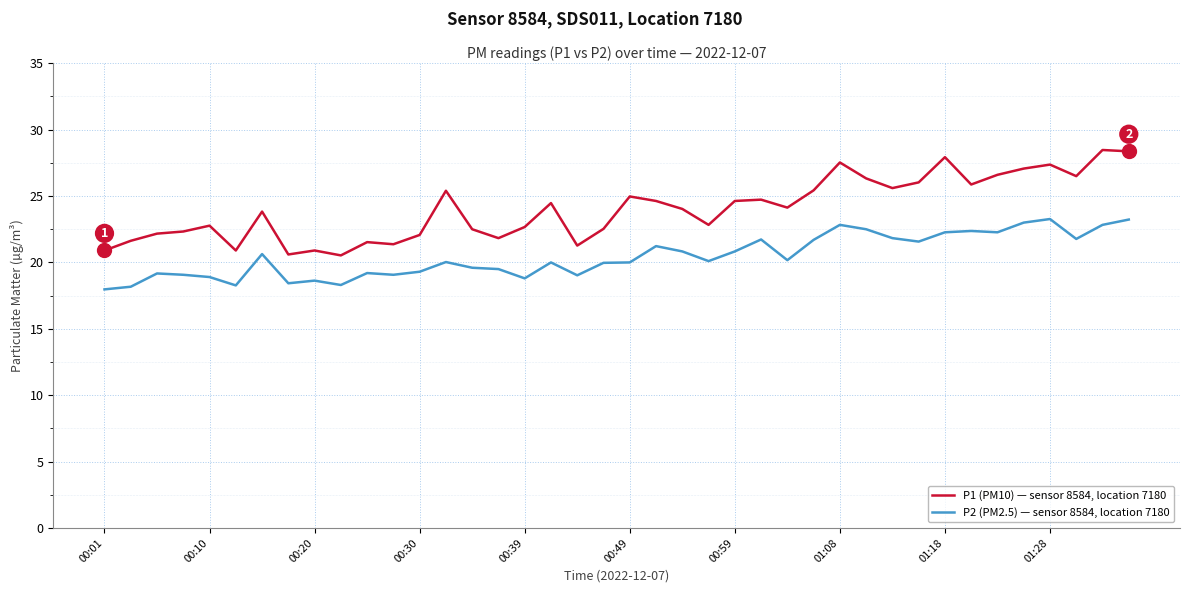

What is the difference between the maximum and minimum values in the P1 (PM10) — sensor 8584, location 7180 series?

7.9